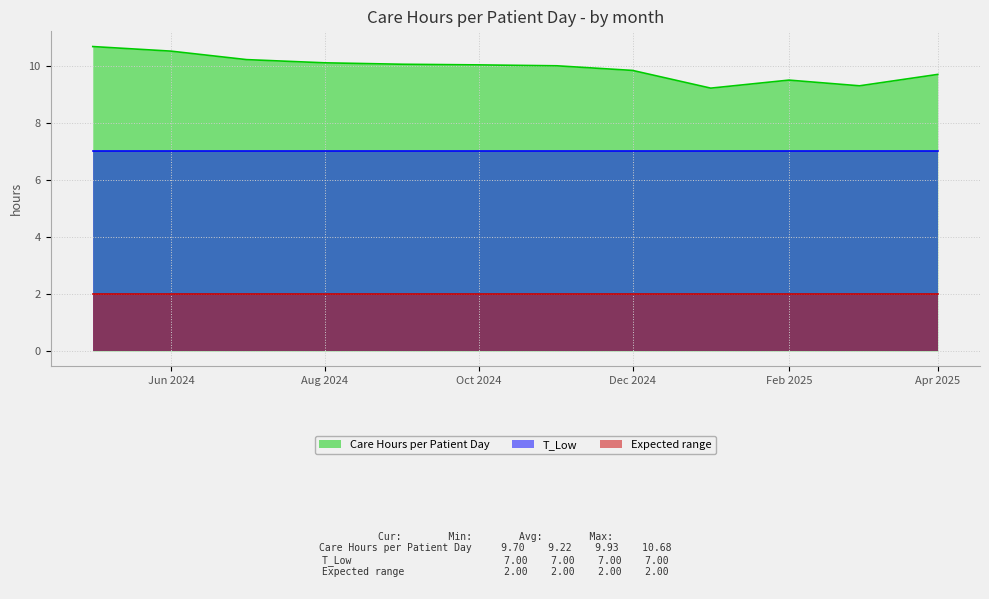

Read the T_Low value at 2024-05-01.

7.0